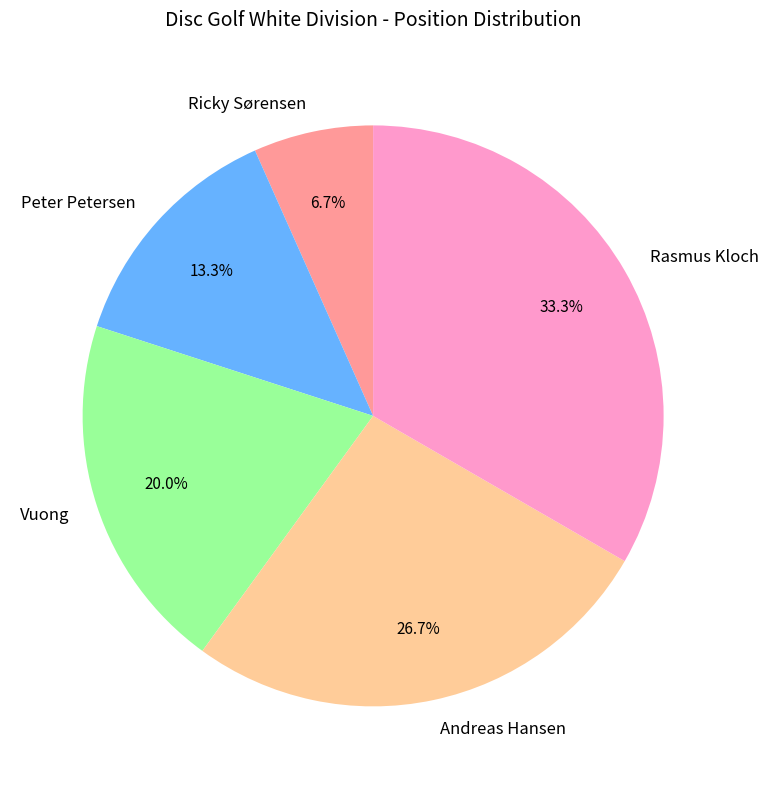

Count the number of slices in the pie.

5